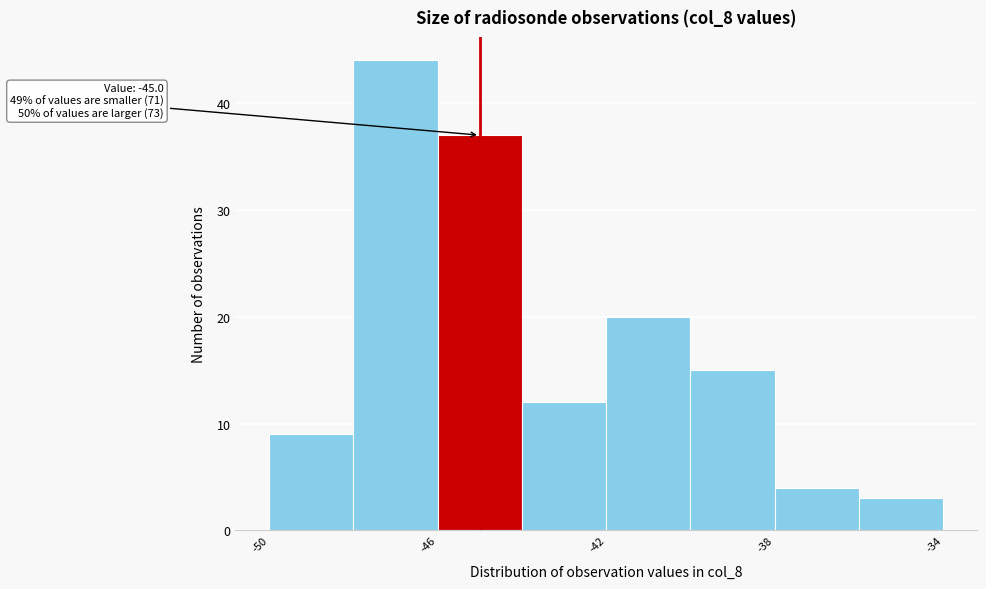

Over which range of the x-axis is the bar tallest?

-48 to -46